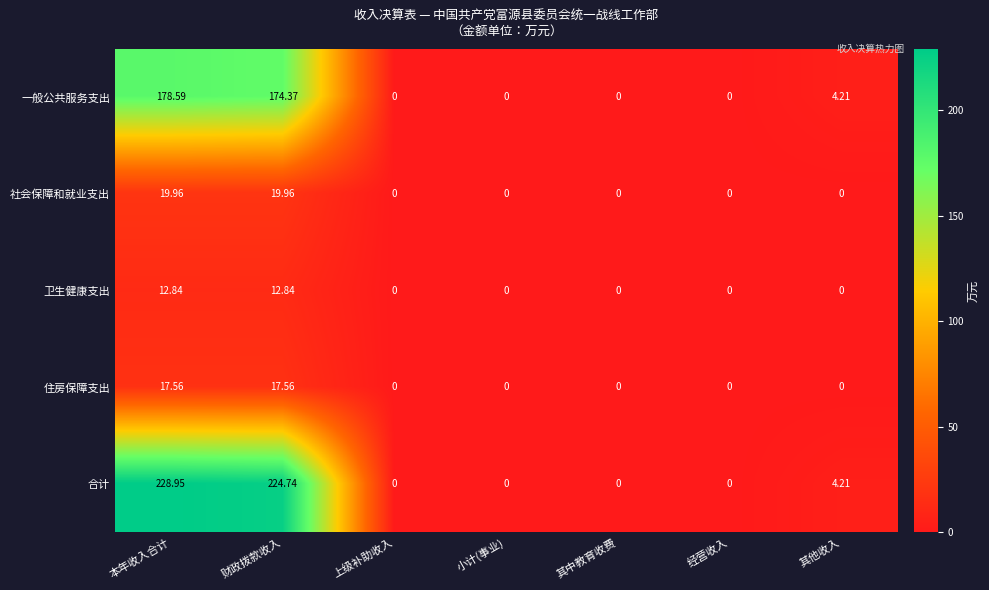

At which category does the chart reach its peak across all series?

本年收入合计